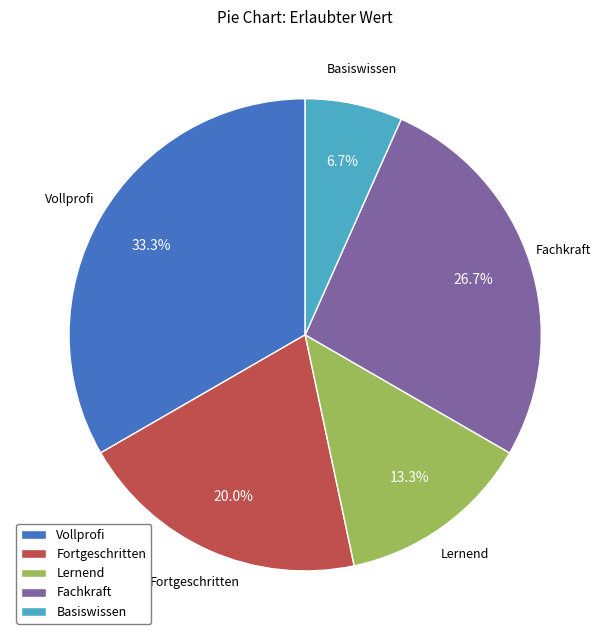

How much of the chart is everything except Fortgeschritten?

80.0%